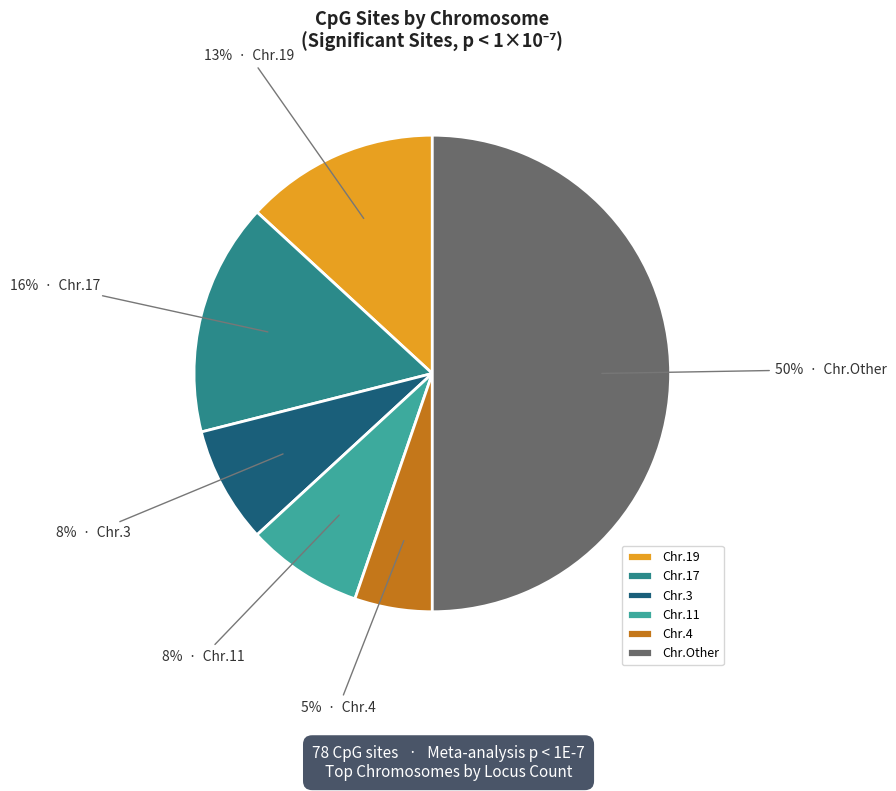

The Chr.Other slice represents 50% of the pie. True or false?

True